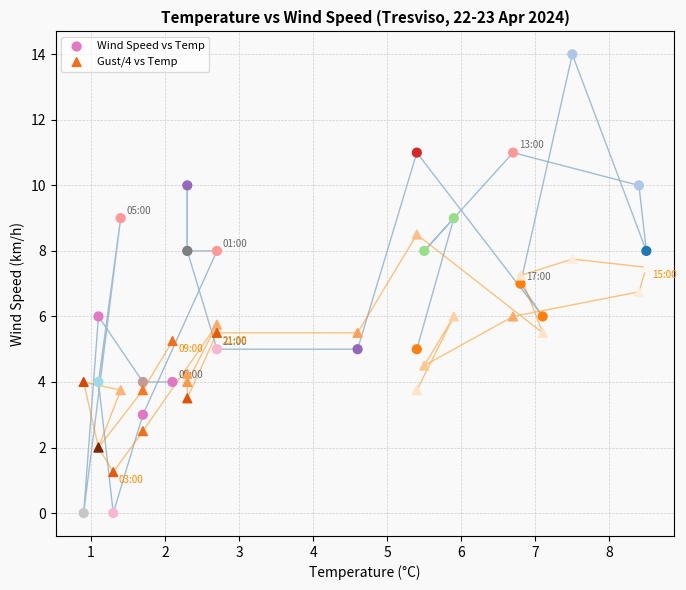

What are all the series names shown in the legend?

Wind Speed vs Temp, Gust/4 vs Temp